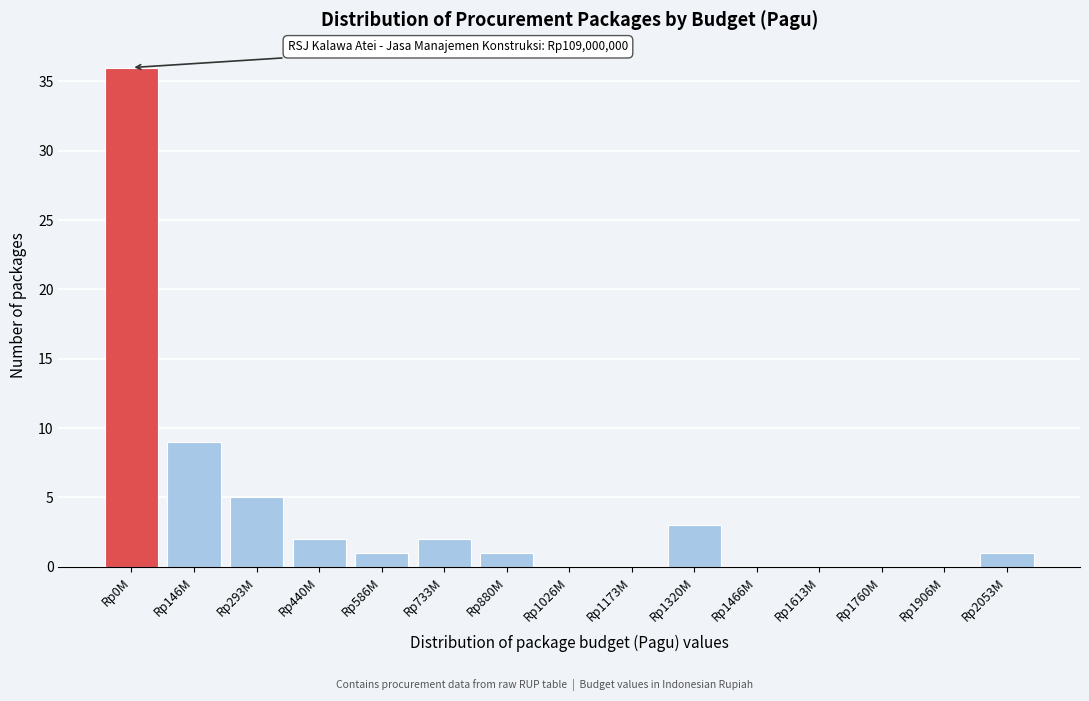

Reading right to left, what are all the values shown in this chart?

Rp2053M=1	Rp1906M=0	Rp1760M=0	Rp1613M=0	Rp1466M=0	Rp1320M=3	Rp1173M=0	Rp1026M=0	Rp880M=1	Rp733M=2	Rp586M=1	Rp440M=2	Rp293M=5	Rp146M=9	Rp0M=36